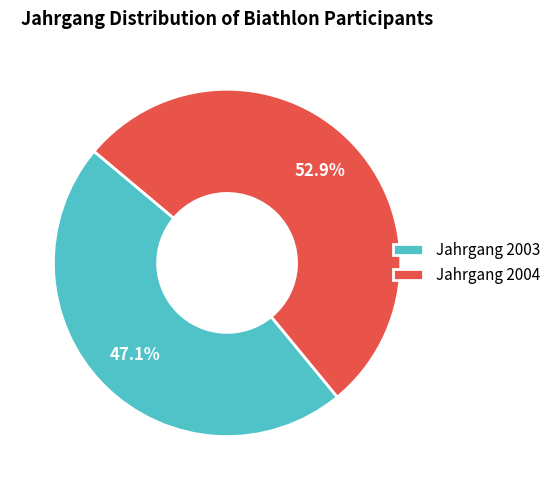

Does Jahrgang 2003 account for over 50% of the chart?

No